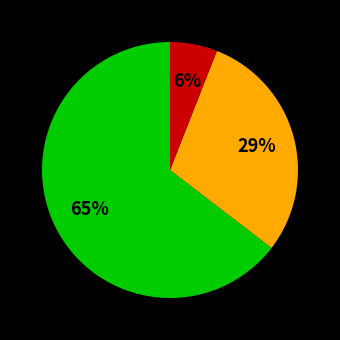

Is there any slice that represents more than half of the pie?

Yes